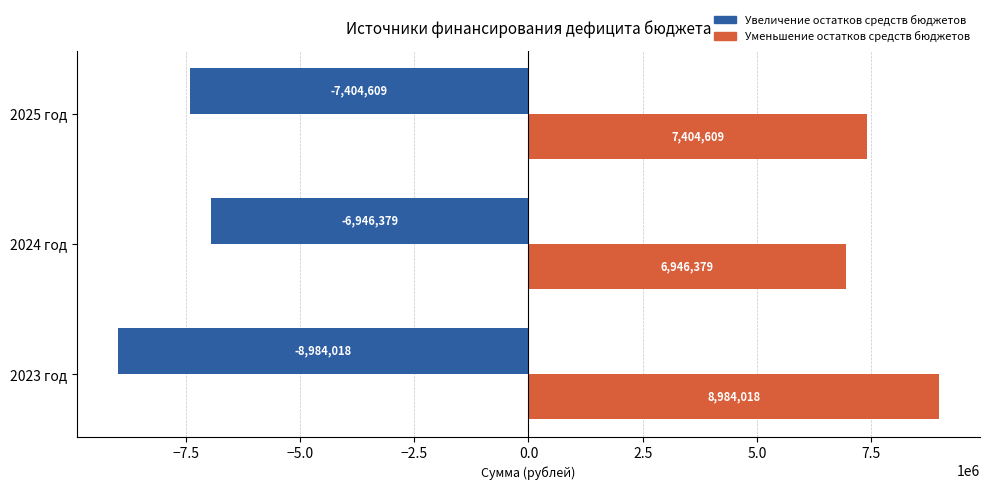

List the series in order of their overall mean, lowest first.

Увеличение остатков средств бюджетов, Уменьшение остатков средств бюджетов